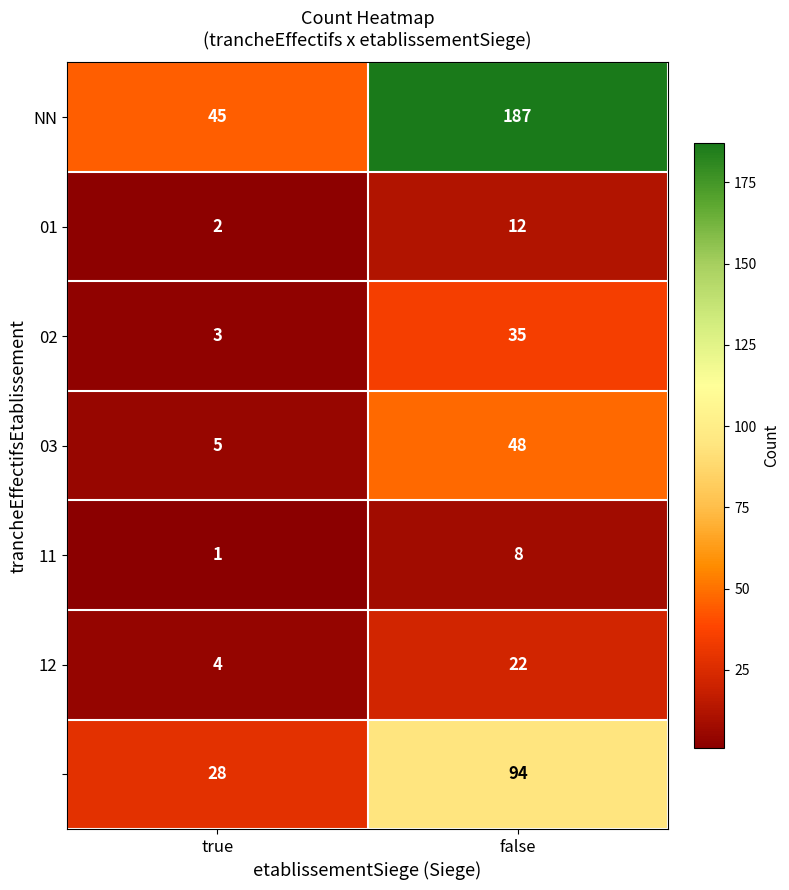

What is the difference between the highest and lowest values at false?

179